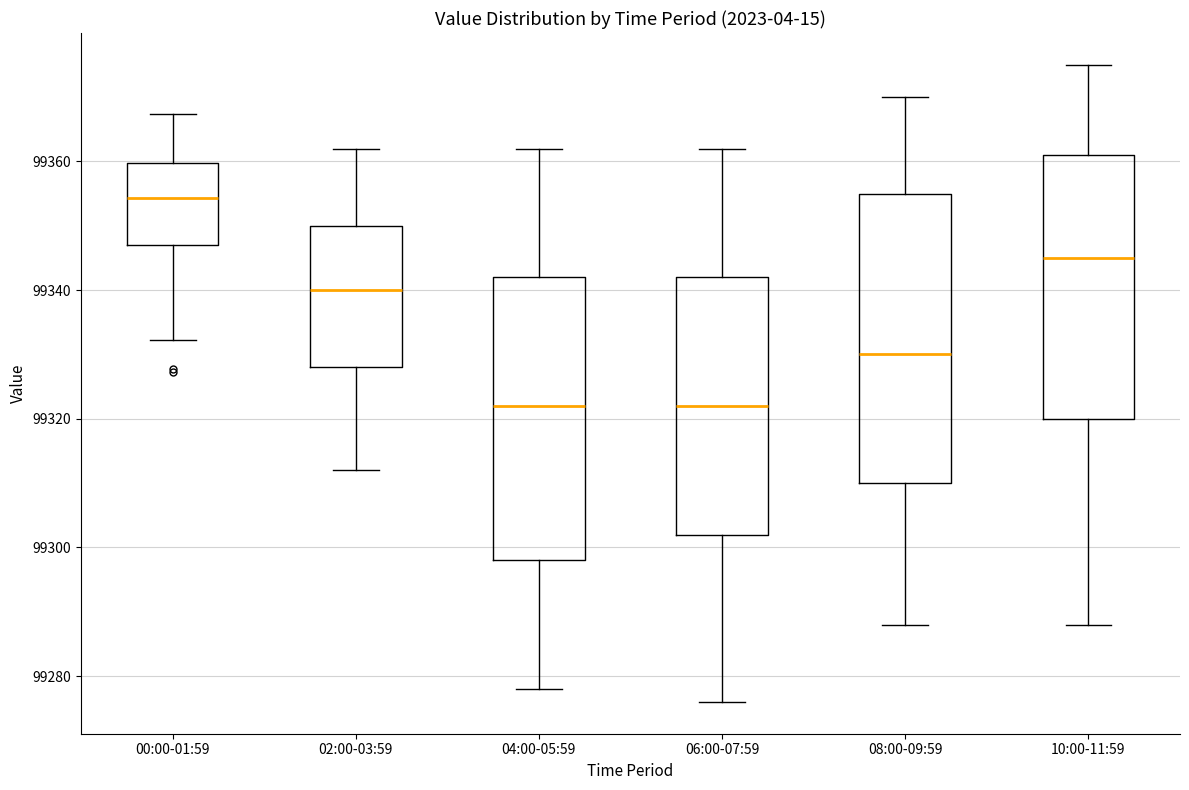

Which box has the highest median line?

00:00-01:59